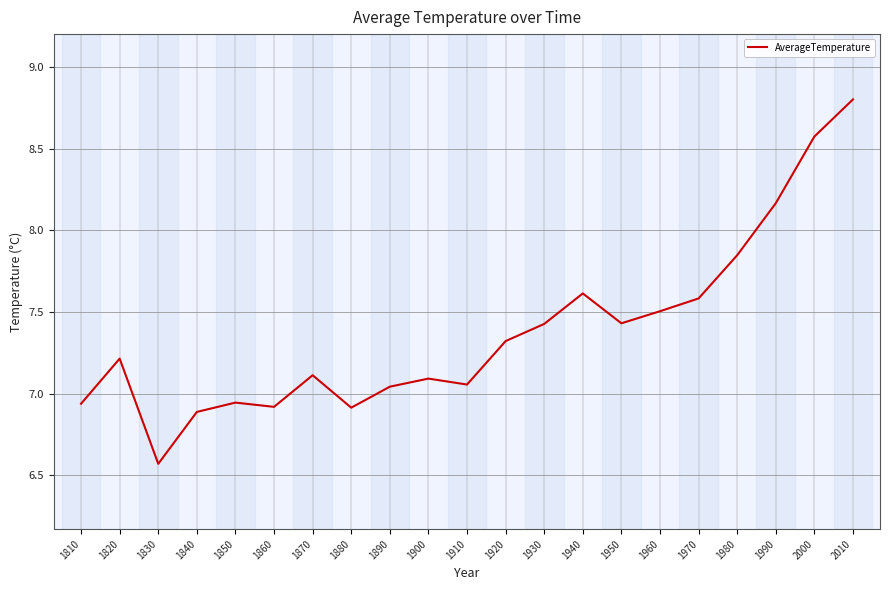

True or false: the data shows 7.4 at 1930.

True